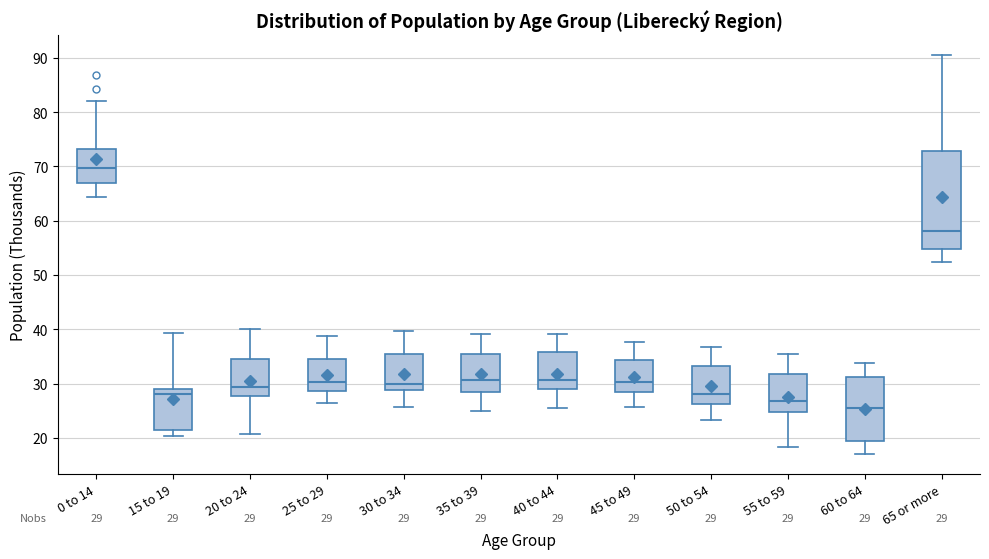

Which box has the highest median line?

0 to 14